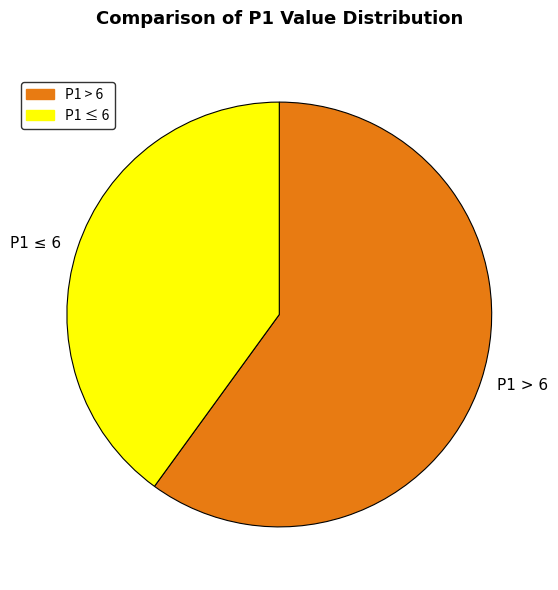

What is the ratio of the value at P1 > 6 to the value at P1 ≤ 6?

1.5